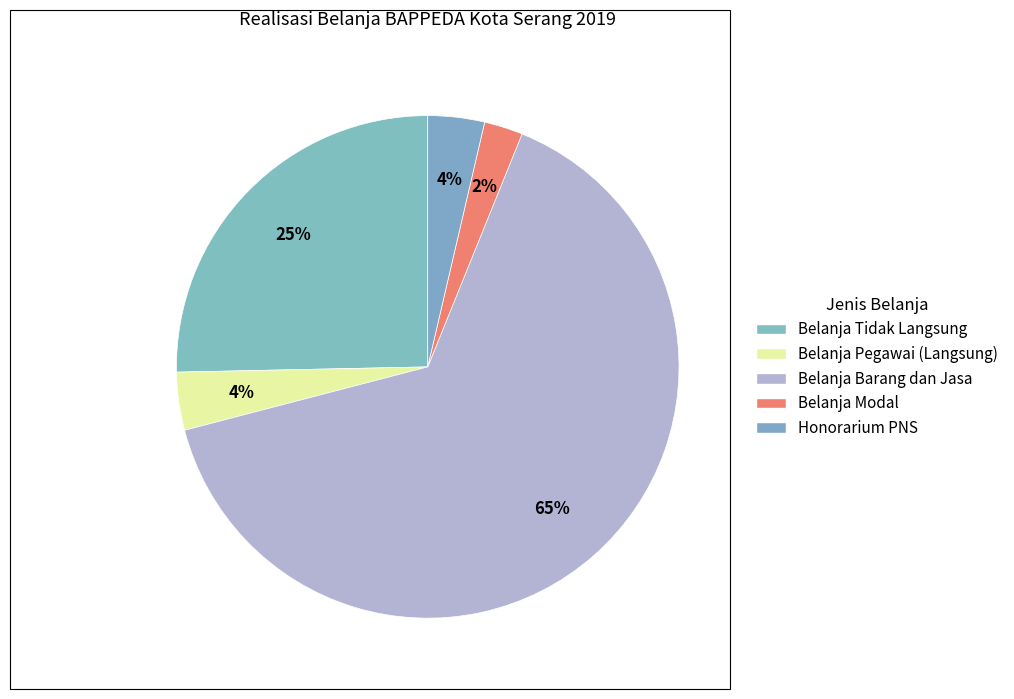

Count the number of slices in the pie.

5